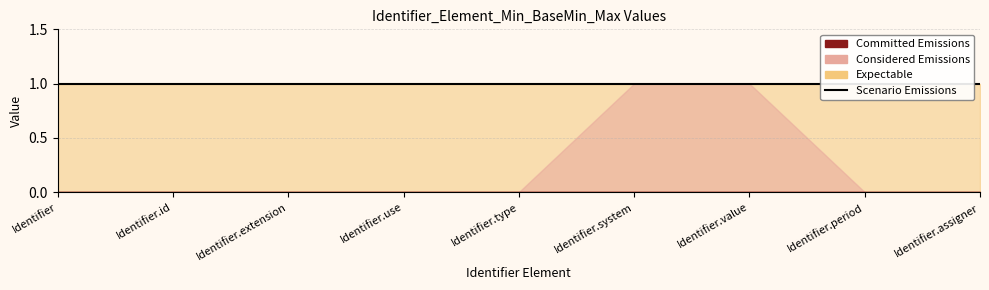

Is the value of Min at Identifier.assigner greater than the value of Base Min at Identifier.type?

No